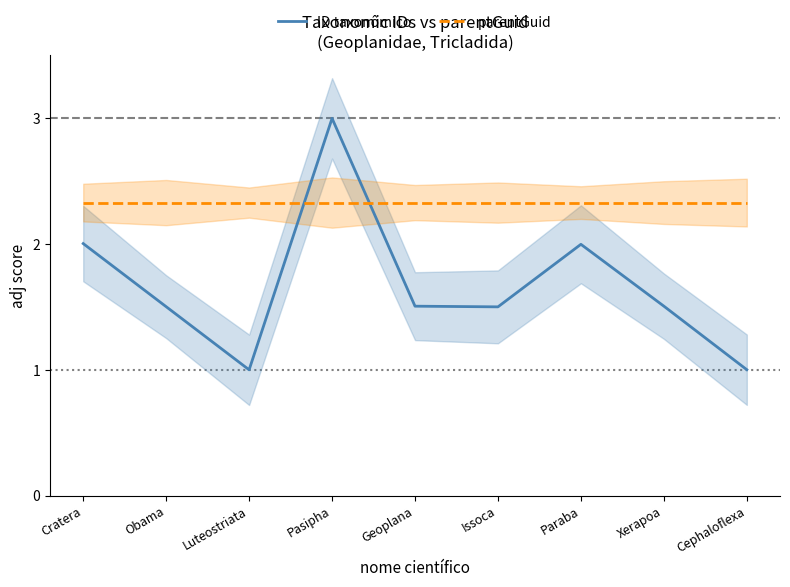

At which category is the sum across all series the highest?

Pasipha